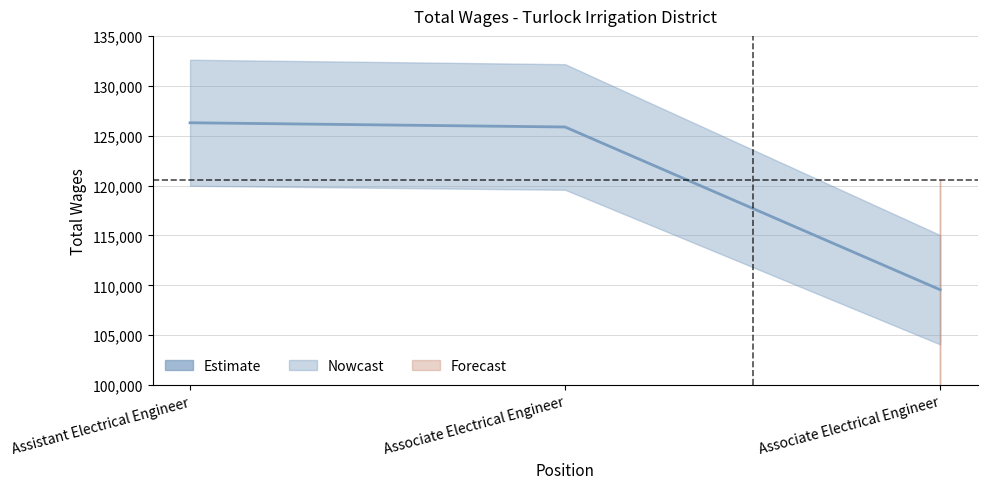

Reading left to right, what are all the values shown in this chart?

Assistant Electrical Engineer=126294	Associate Electrical Engineer=125870	Associate Electrical Engineer=109557